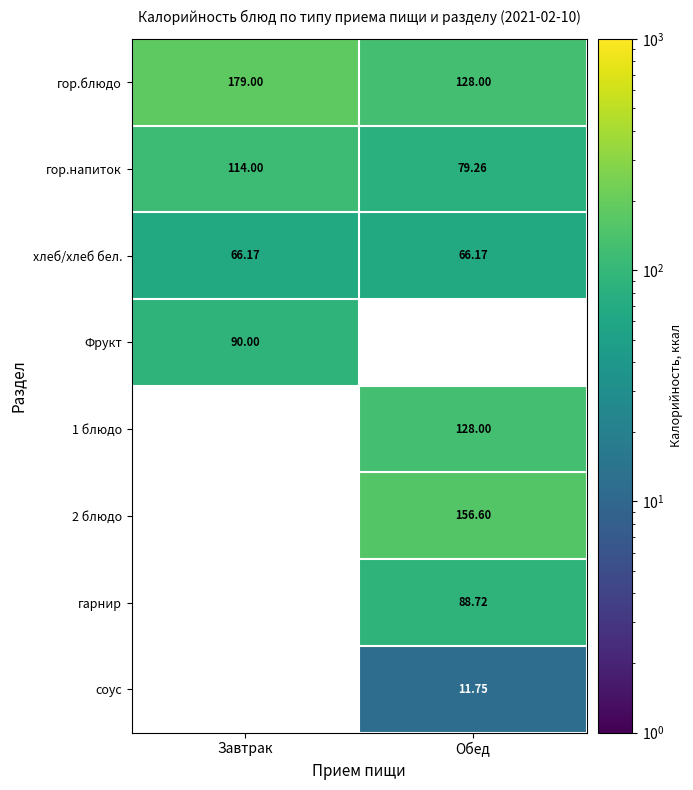

At how many categories does at least one series exceed 111?

2